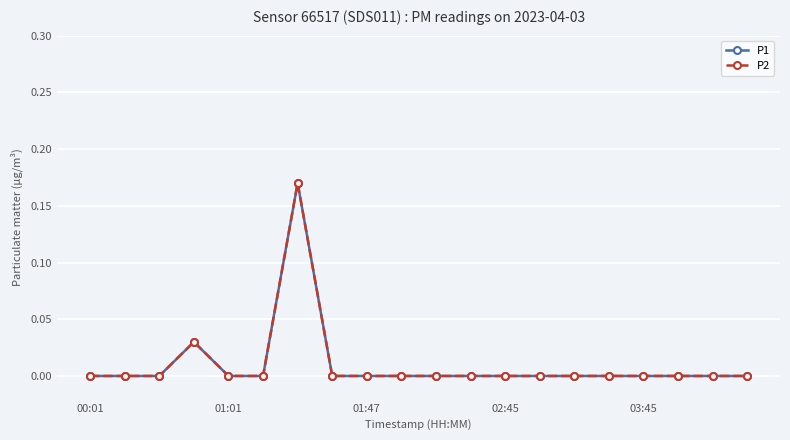

Which category has the highest value across all series?

6